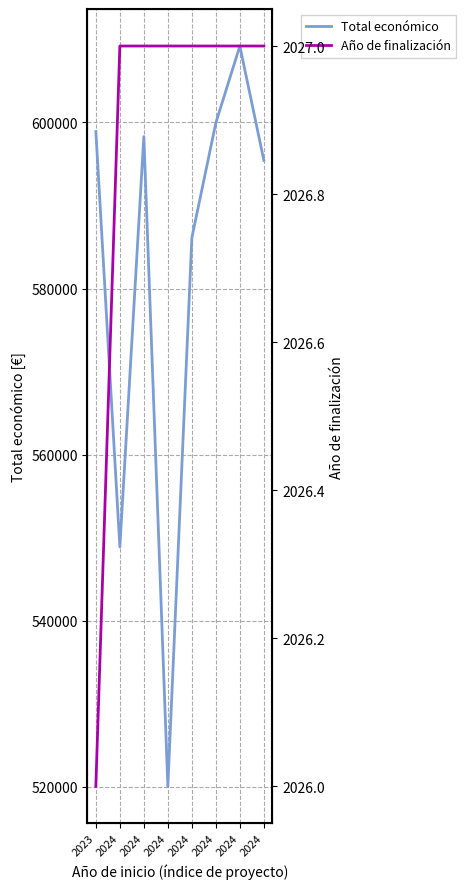

True or false: Año de finalización and Total económico intersect in this chart.

False